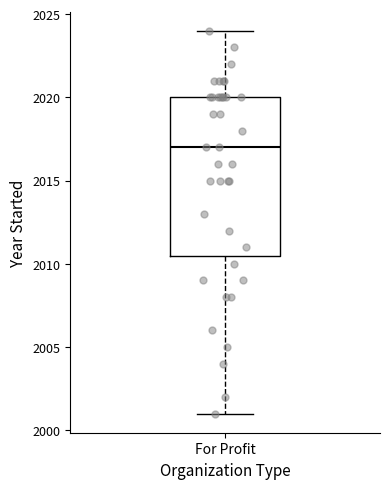

Where does the lower whisker of the box for For Profit end on the y-axis? The values are not printed on the chart, so give them approximately, as read against the axis.

2001.0